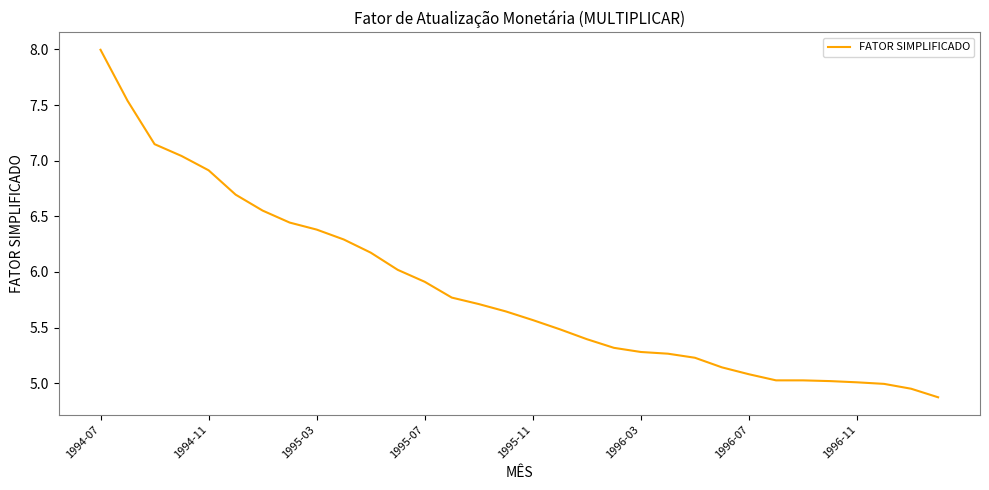

What is the greatest value displayed?

8.0